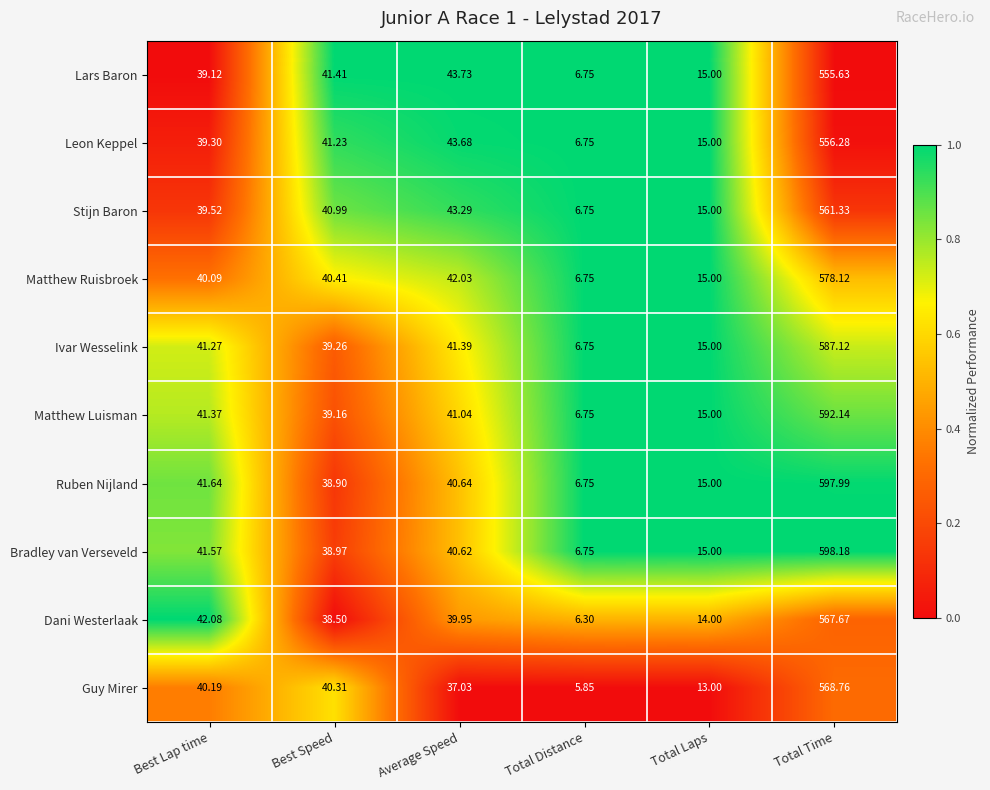

At which category is the sum across all series the highest?

Total Time